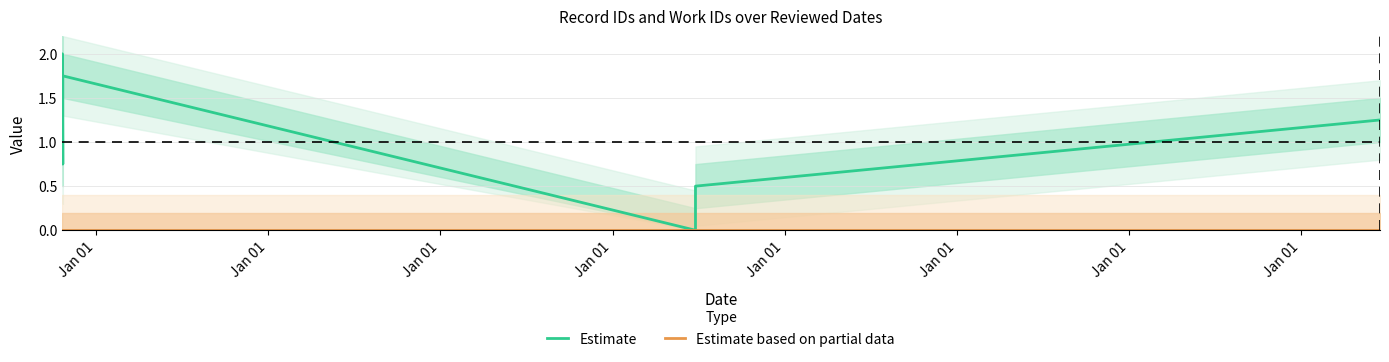

What are all the series names shown in the legend?

Estimate, Estimate based on partial data